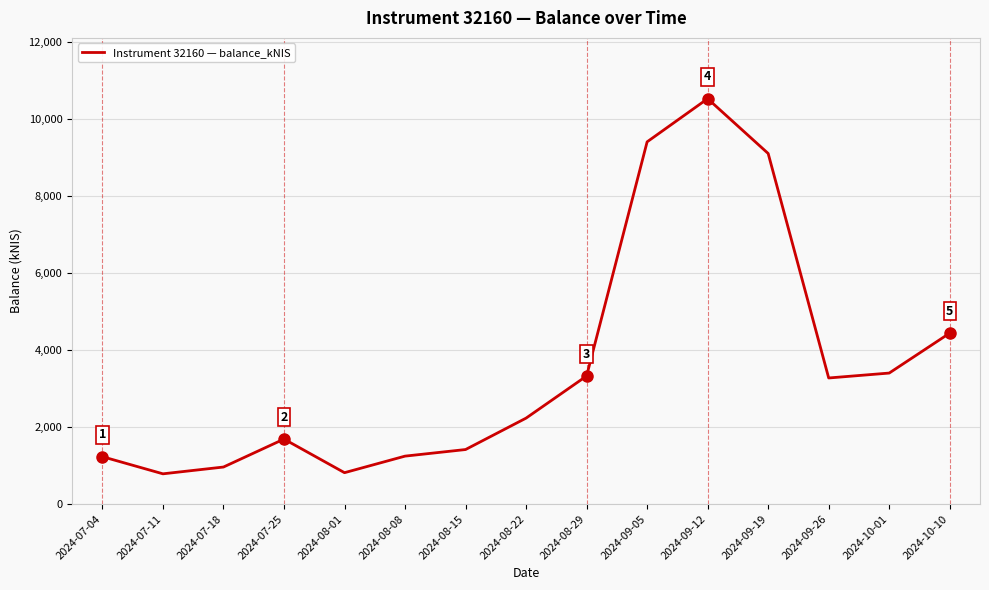

Does the chart display data point markers on the line(s)?

No